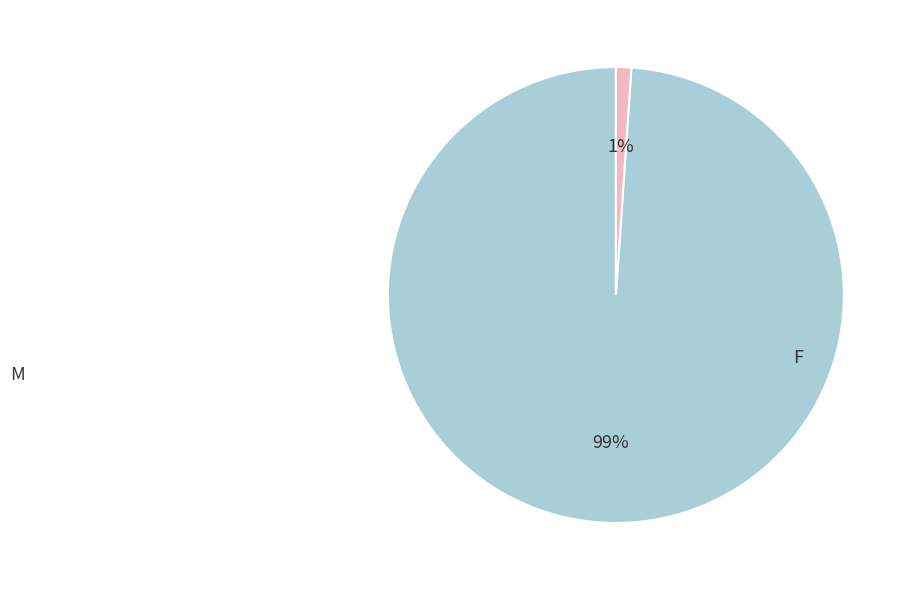

How many segments does this pie chart have?

2